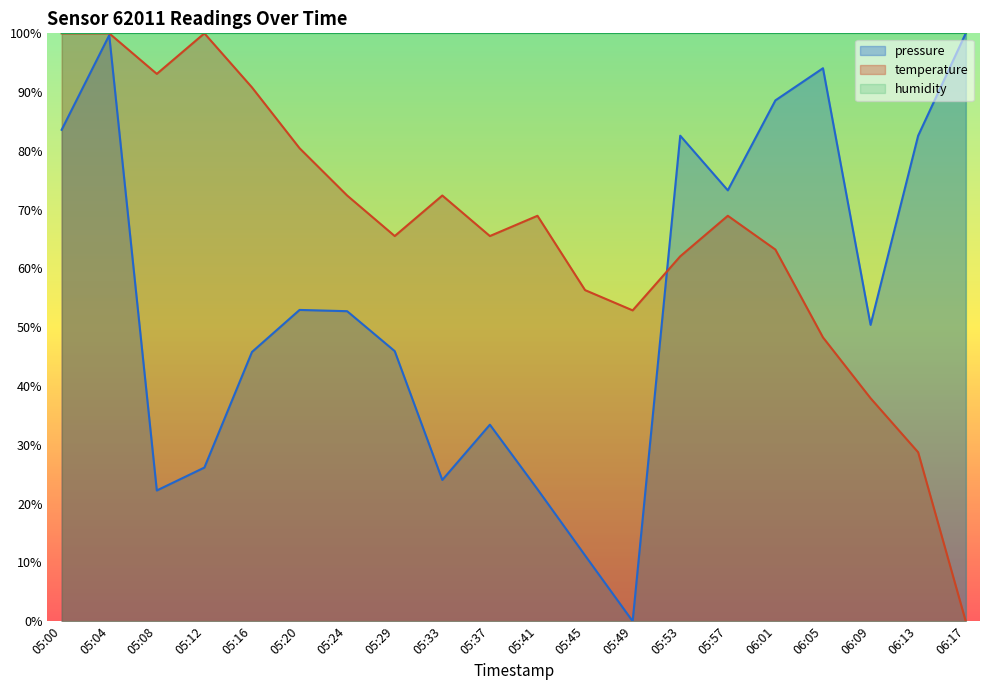

What is the sum of all pressure values?

1091.7